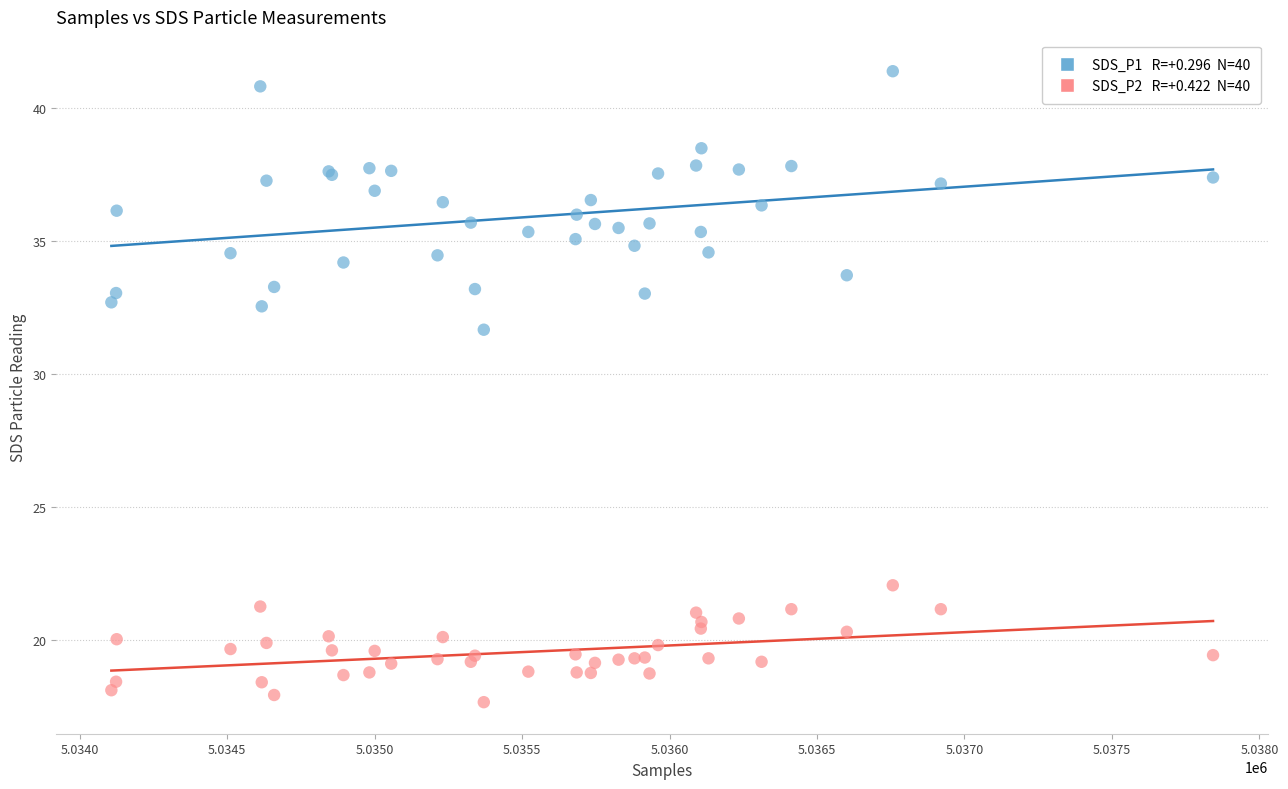

Across all series, what Y value is closest to 29?

31.7